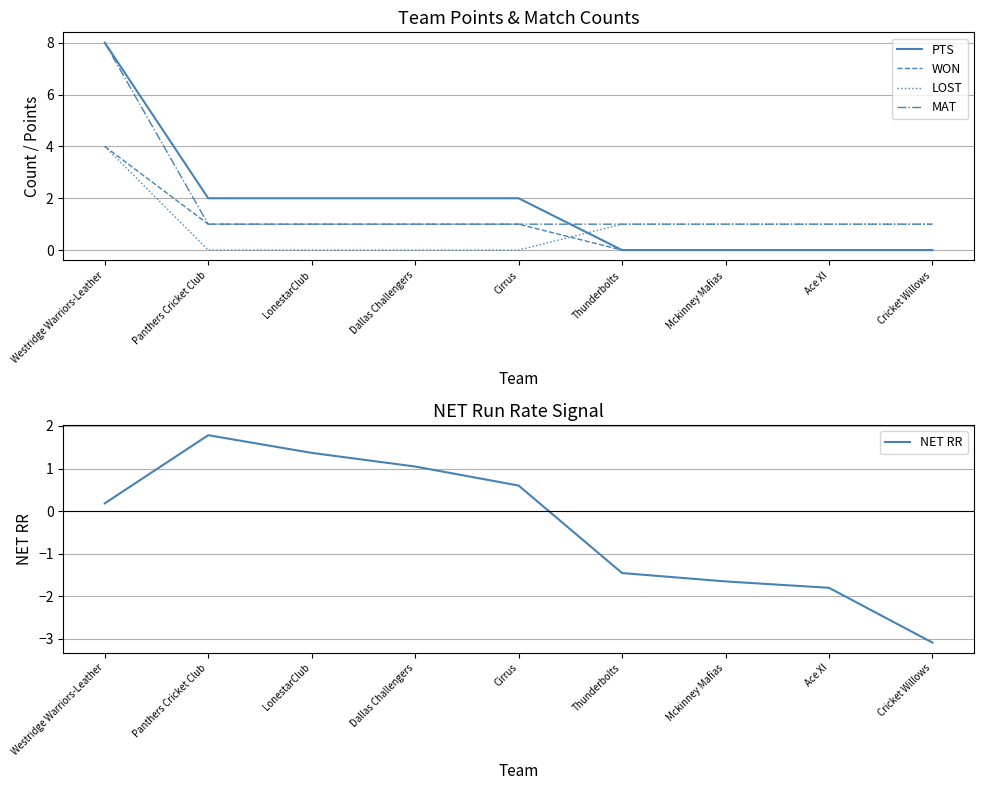

True or false: MAT has more than 2 points higher than both neighbors.

False